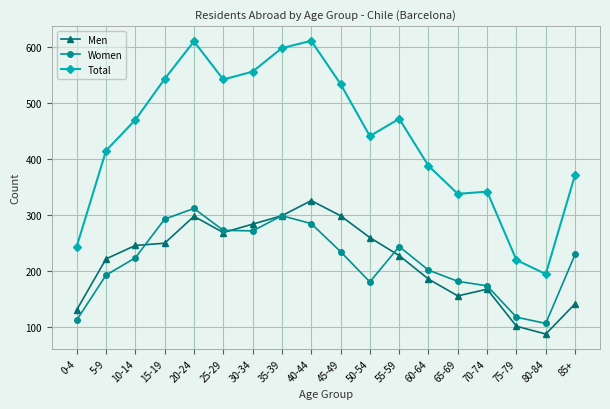

True or false: Men and Total cross at least once.

False